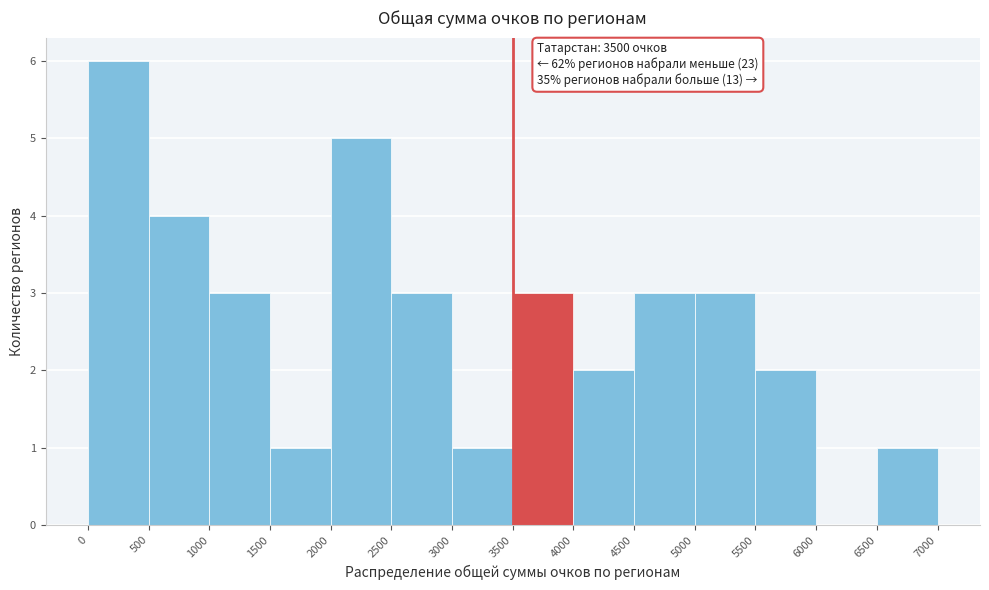

Which range on the x-axis has the tallest bar?

0 to 500